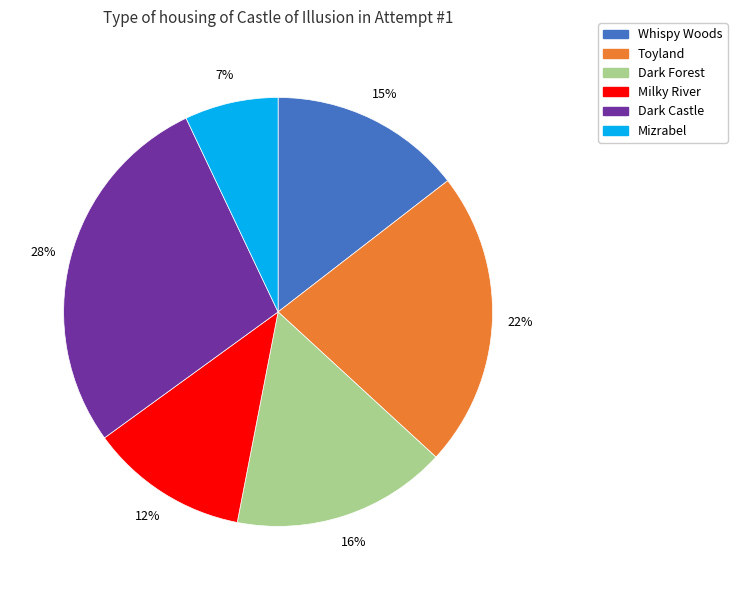

Rank the categories by value from lowest to highest.

Mizrabel, Milky River, Whispy Woods, Dark Forest, Toyland, Dark Castle